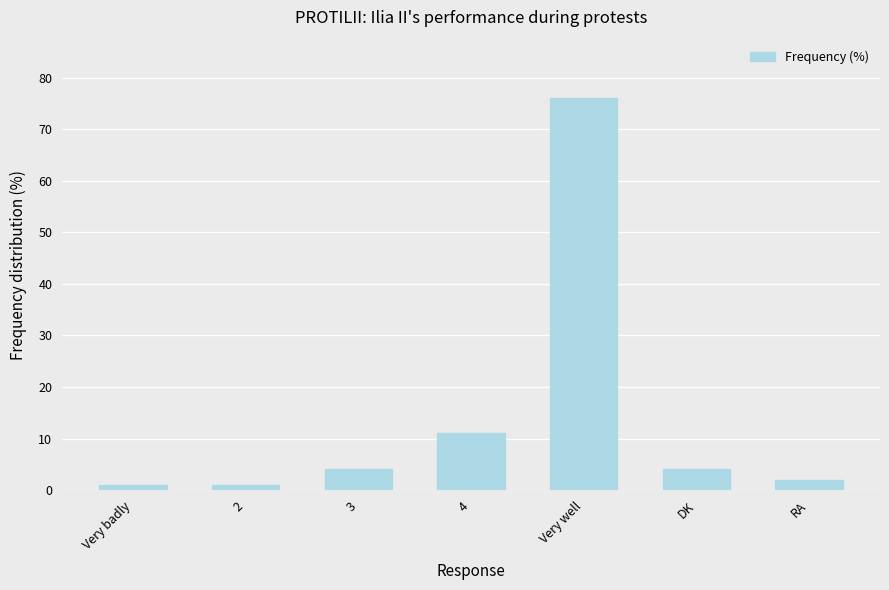

Reading left to right, what are all the values shown in this chart?

1	1	4	11	76	4	2